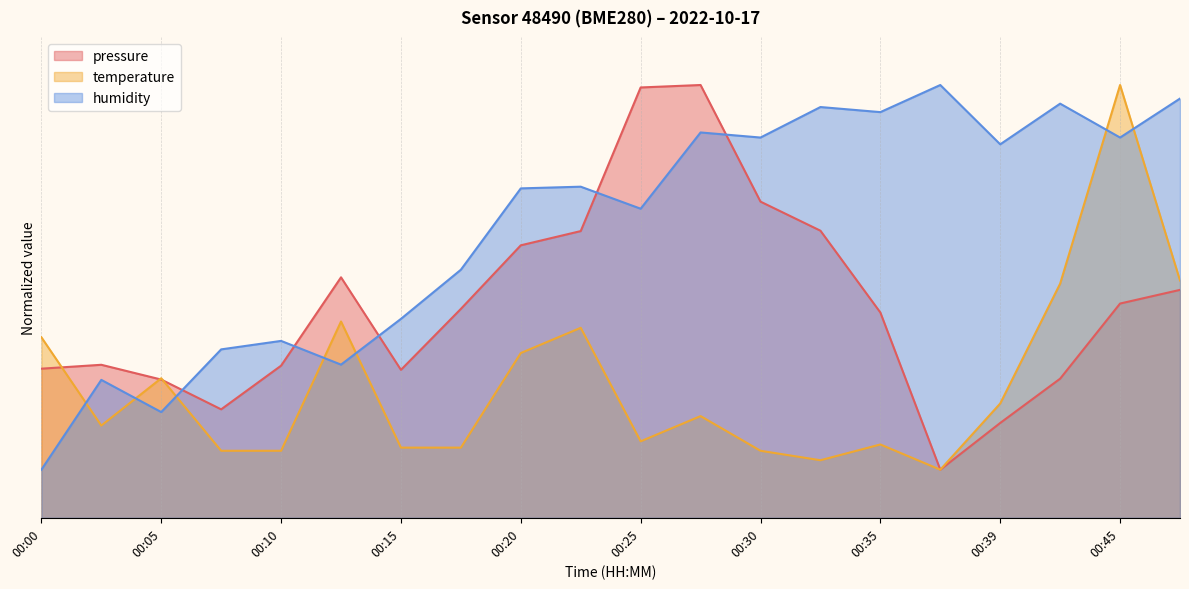

Reading right to left, extract all data points from this chart.

pressure: 47.4	44.6	28.9	19.7	10.0	42.7	59.7	65.7	90.0	89.5	59.6	56.7	43.4	30.8	50.0	31.6	22.6	28.7	31.8	31.0
temperature: 49.3	90.0	48.7	23.8	10.0	15.2	12.0	13.9	21.1	15.9	39.5	34.3	14.6	14.6	40.8	13.9	13.9	29.0	19.2	37.5
humidity: 87.2	79.1	86.1	77.7	90.0	84.4	85.4	79.1	80.1	64.3	68.9	68.5	51.6	41.4	31.9	36.8	35.0	22.0	28.7	10.0